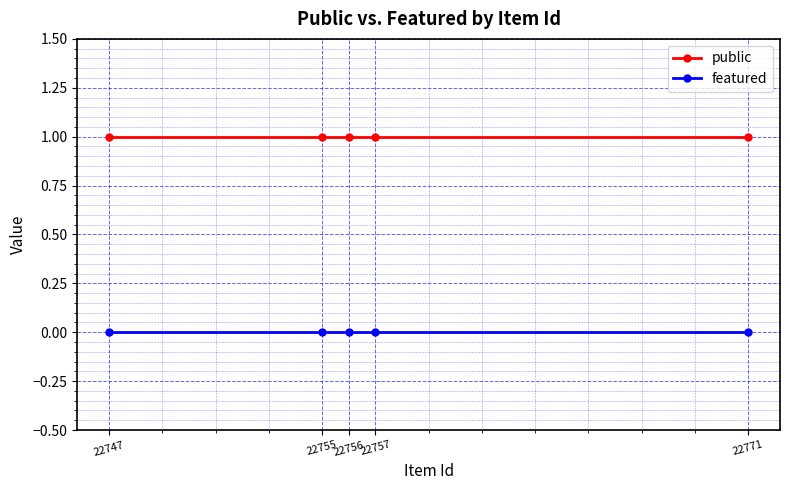

True or false: public and featured intersect in this chart.

False